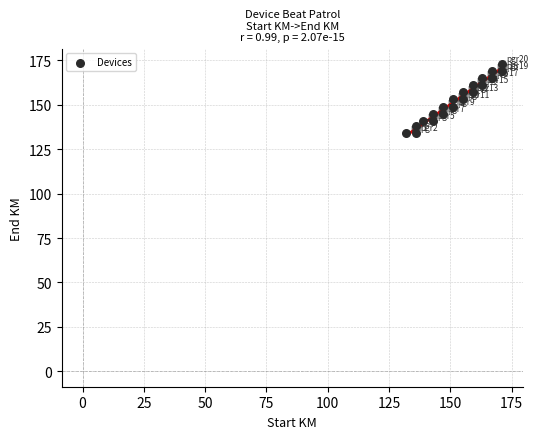

What is the range of Y values (max minus min)?

39